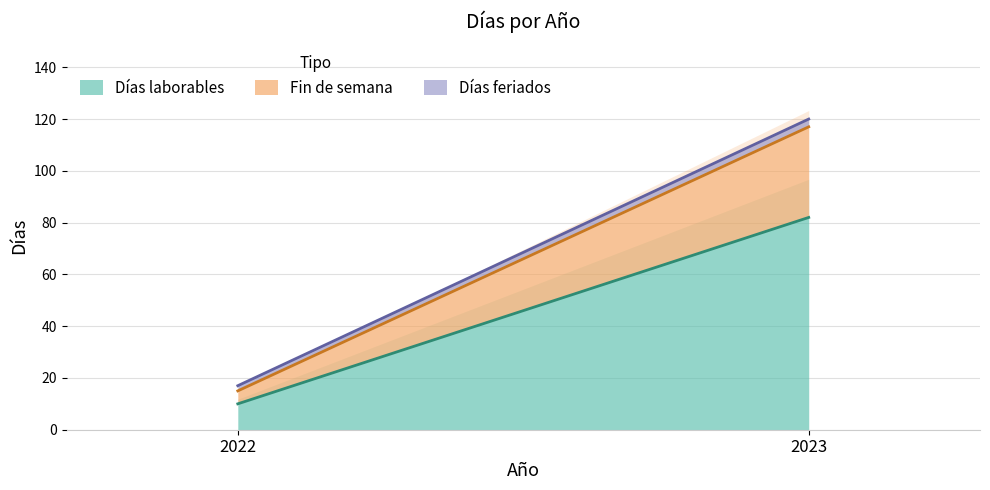

At which label is Fin de semana closest to 20?

2022